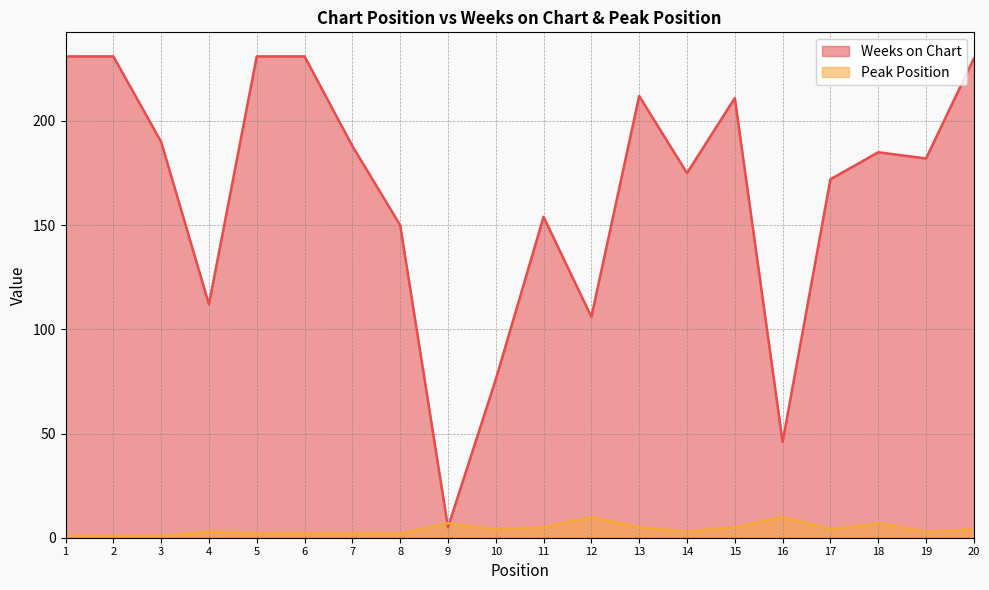

Rank the series by their maximum value, from lowest to highest.

Peak Position, Weeks on Chart